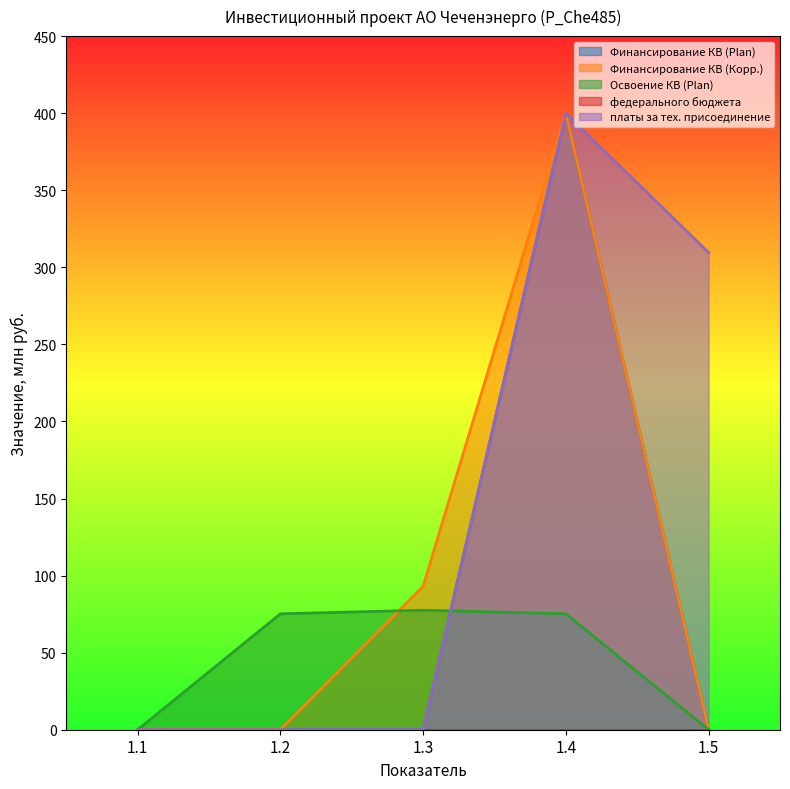

The value of платы за тех. присоединение at 1.3 is -218.1. True or false?

False